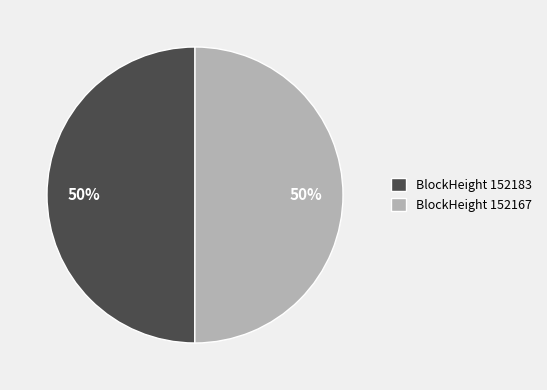

True or false: BlockHeight 152167 accounts for 50% of the total.

True